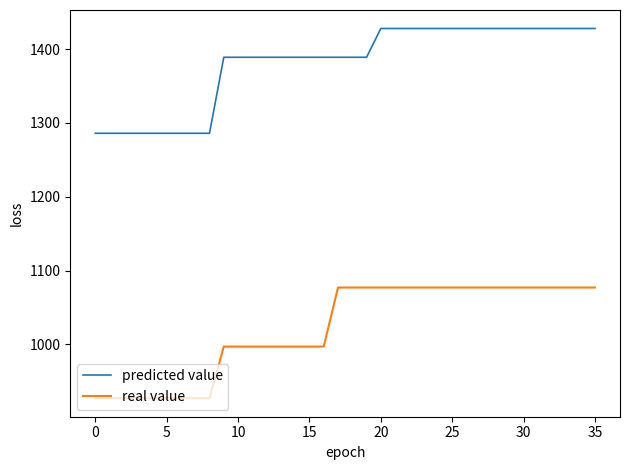

Which series has the largest total across all categories?

predicted value